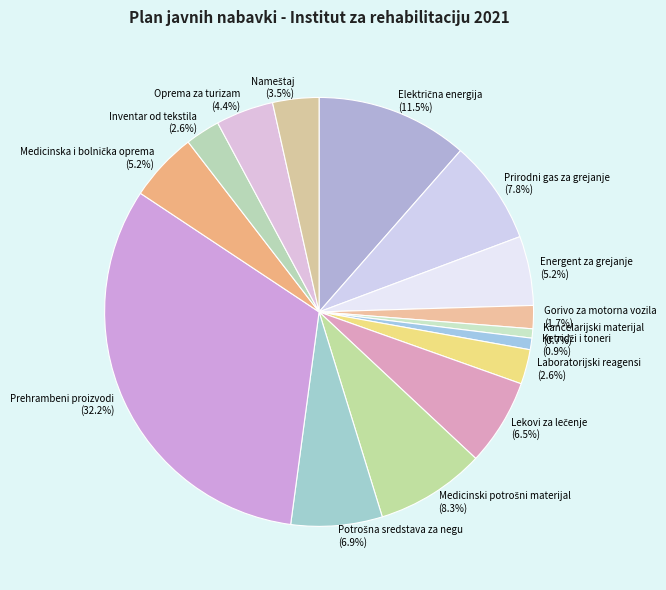

To the nearest percent, what percentage of the pie is Gorivo za motorna vozila?

2%